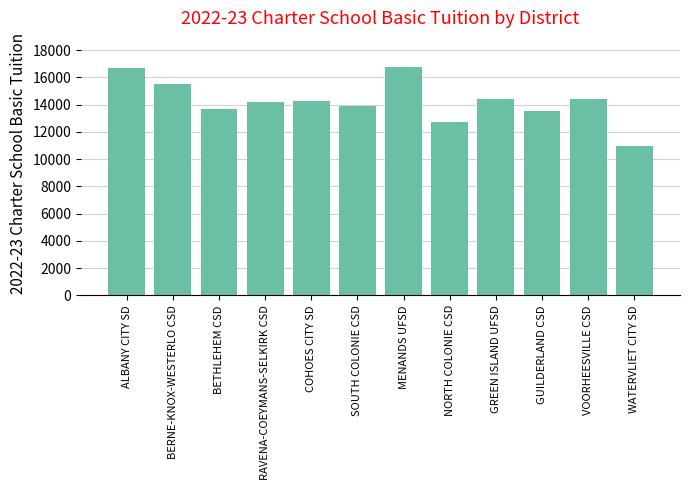

Which label corresponds to the smallest value in the chart?

WATERVLIET CITY SD